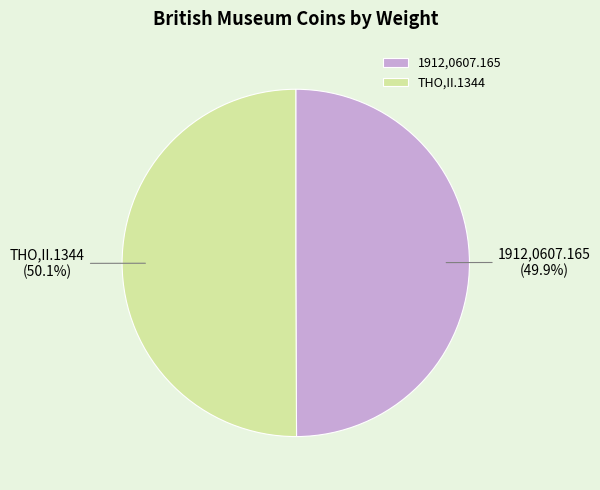

Is the sum of THO,II.1344 and 1912,0607.165 greater than half?

Yes